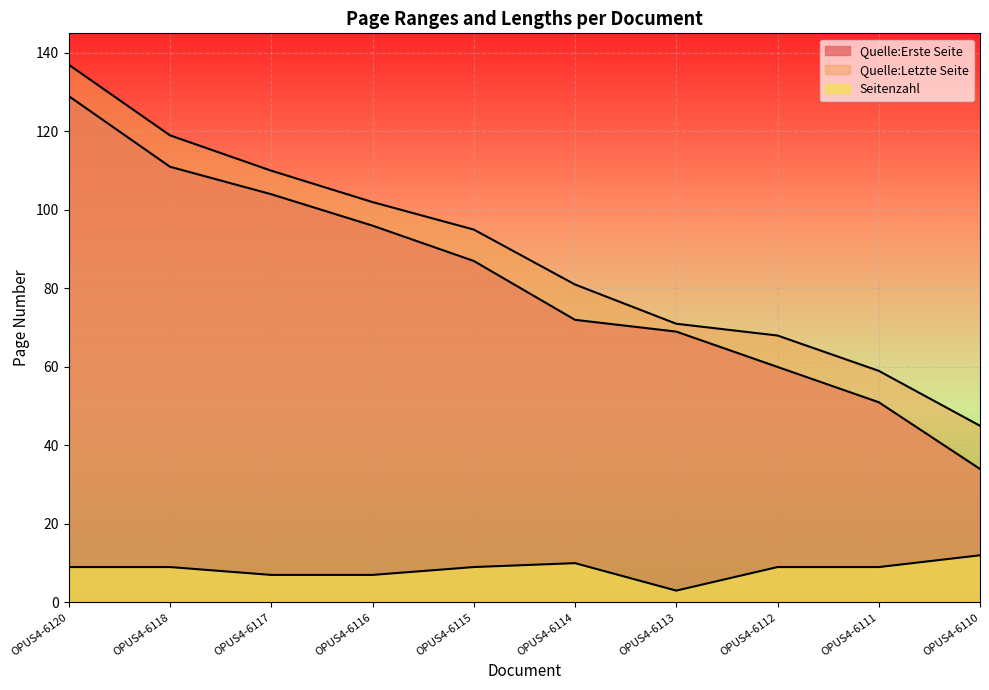

The value of Quelle:Erste Seite at OPUS4-6117 is 104. True or false?

True